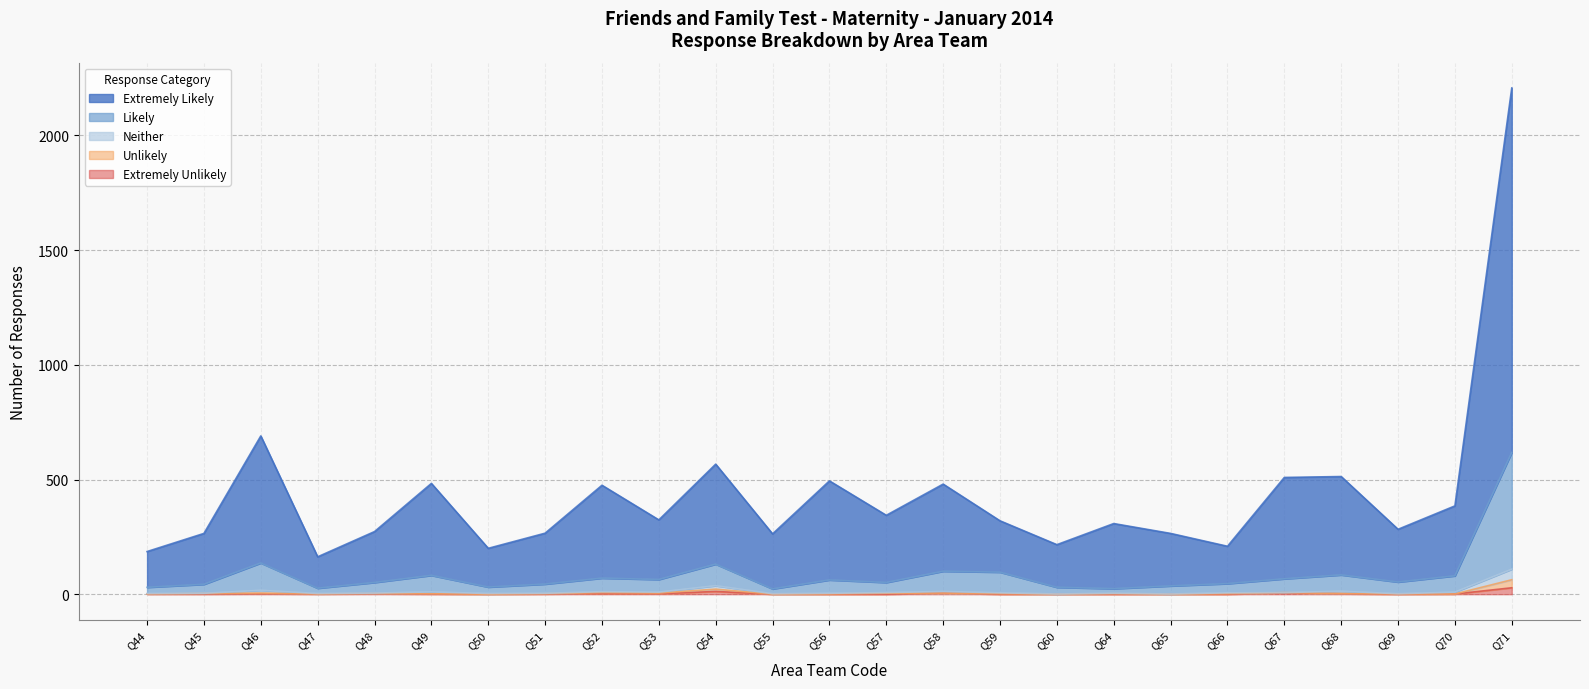

Where does the Extremely Likely series first go above 320?

Q46